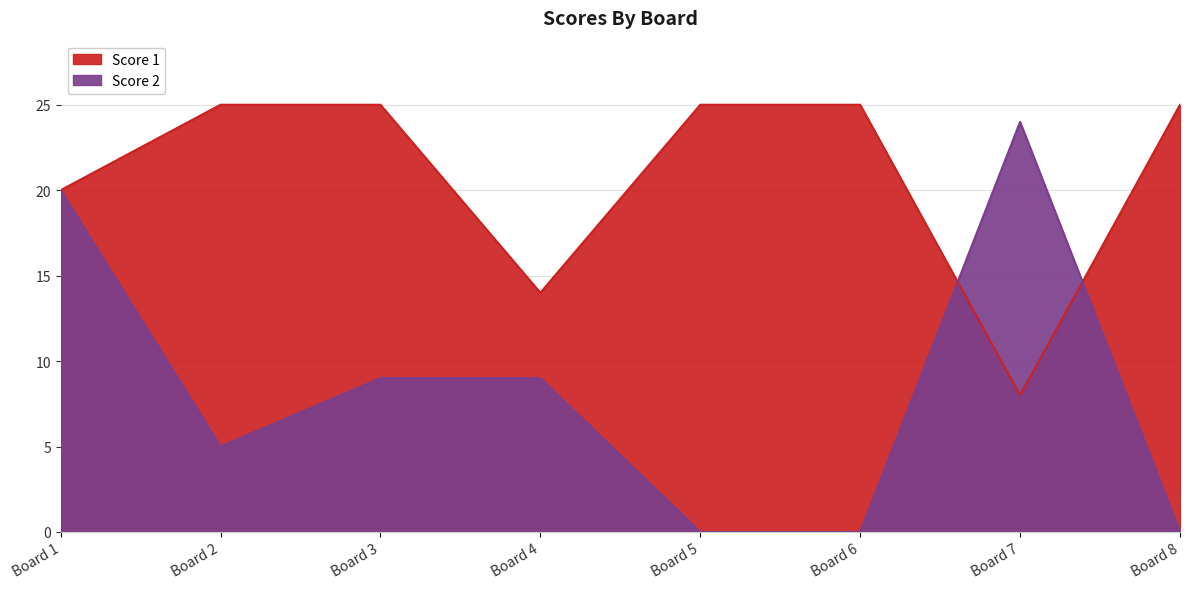

What are all the series names shown in the legend?

Score 1, Score 2